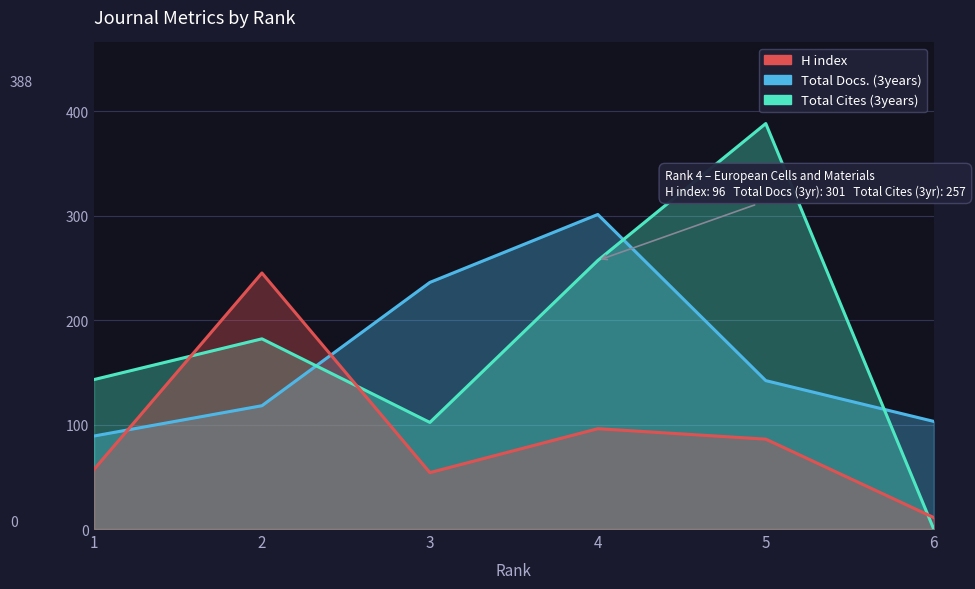

What is the difference between the second highest and second lowest values in the Total Cites (3years) series?

155